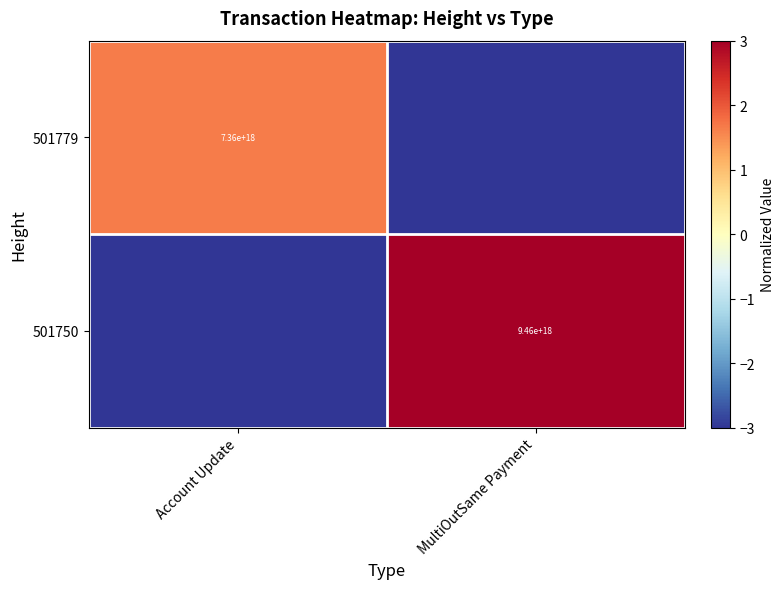

The value of 501779 at Account Update is 7360000000000000000. True or false?

True